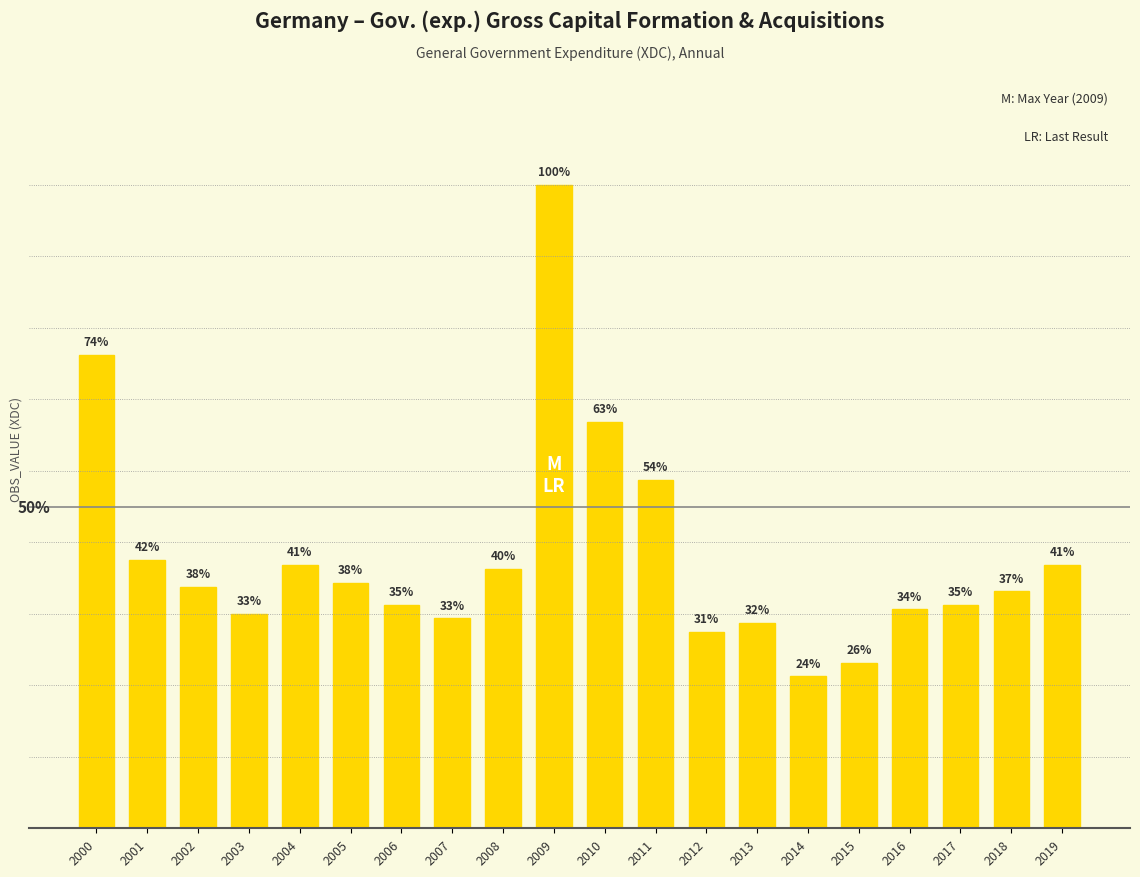

Are the bars horizontal?

No